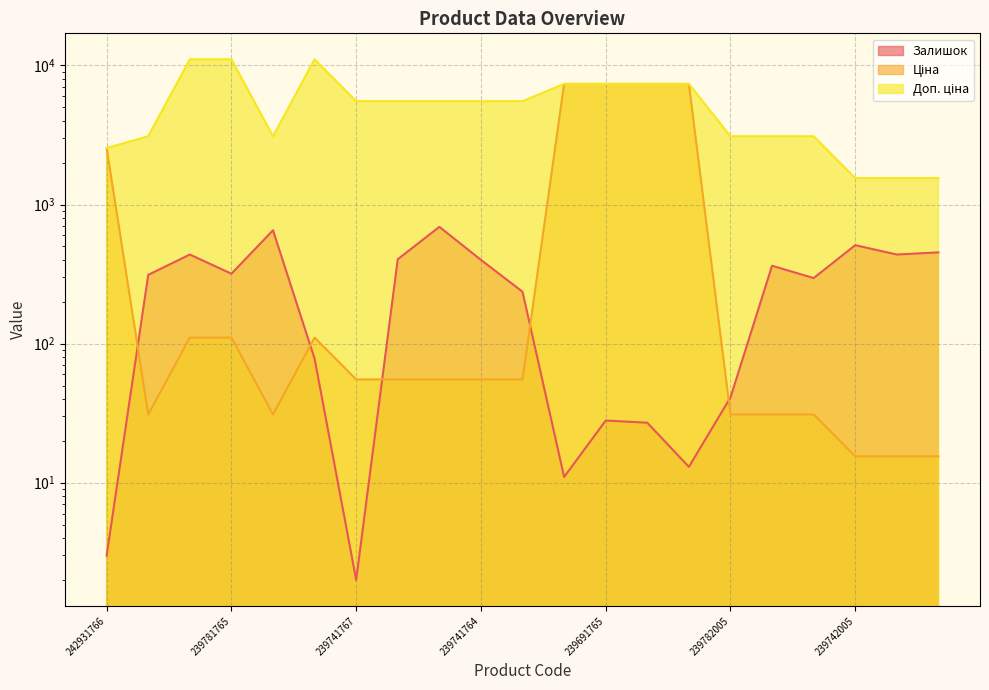

Reading left to right, transcribe all the data shown in this chart.

Залишок: 3.0	312.0	437.0	318.0	653.0	78.0	2.0	404.0	691.0	400.0	236.0	11.0	28.0	27.0	13.0	41.0	363.0	296.0	510.0	437.0	453.0
Ціна: 2545.8	30.9	110.5	110.5	30.9	110.5	55.3	55.3	55.3	55.3	55.3	7360.2	7360.2	7360.2	7360.2	30.9	30.9	30.9	15.5	15.5	15.5
Доп. ціна: 2546.0	3095.0	11055.0	11055.0	3095.0	11055.0	5528.0	5528.0	5528.0	5528.0	5528.0	7360.2	7360.2	7360.2	7360.2	3095.0	3095.0	3095.0	1548.0	1548.0	1548.0